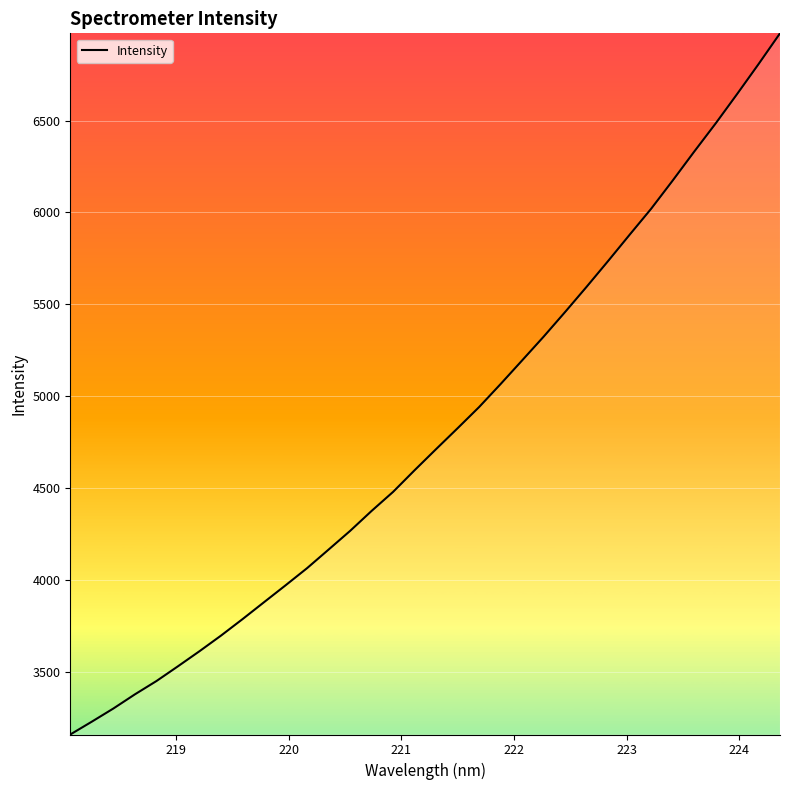

What is the smallest value displayed?

3158.6